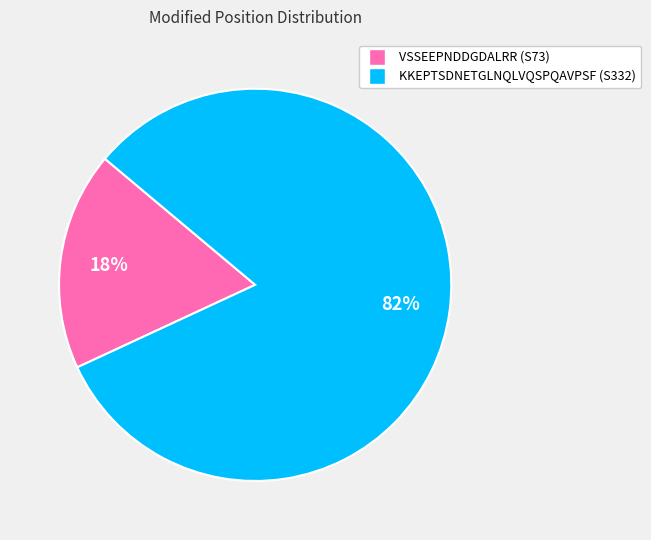

To the nearest percent, what portion does KKEPTSDNETGLNQLVQSPQAVPSF represent?

82%